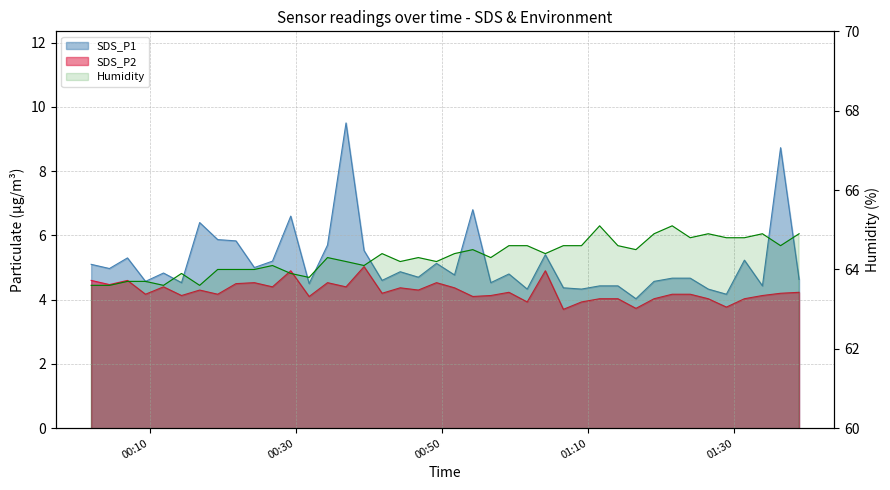

Where is the first local minimum for SDS_P1?

2024/02/11 00:04:29